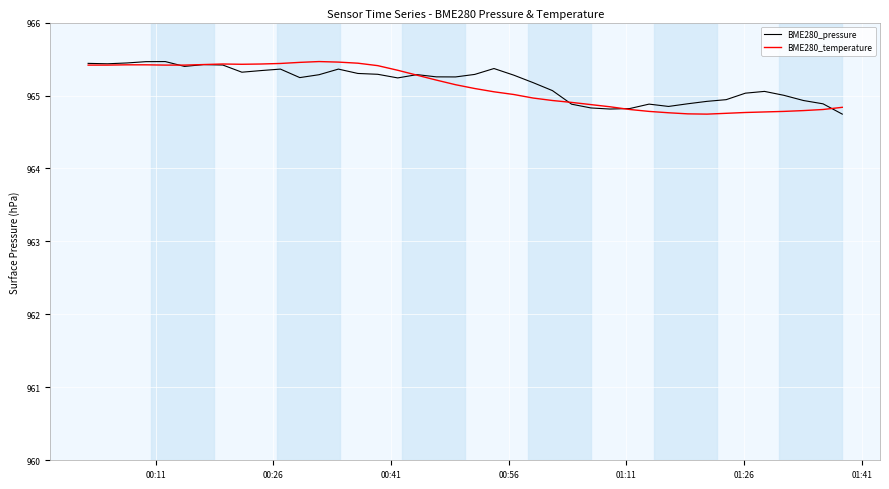

Does the chart have visible grid lines?

Yes